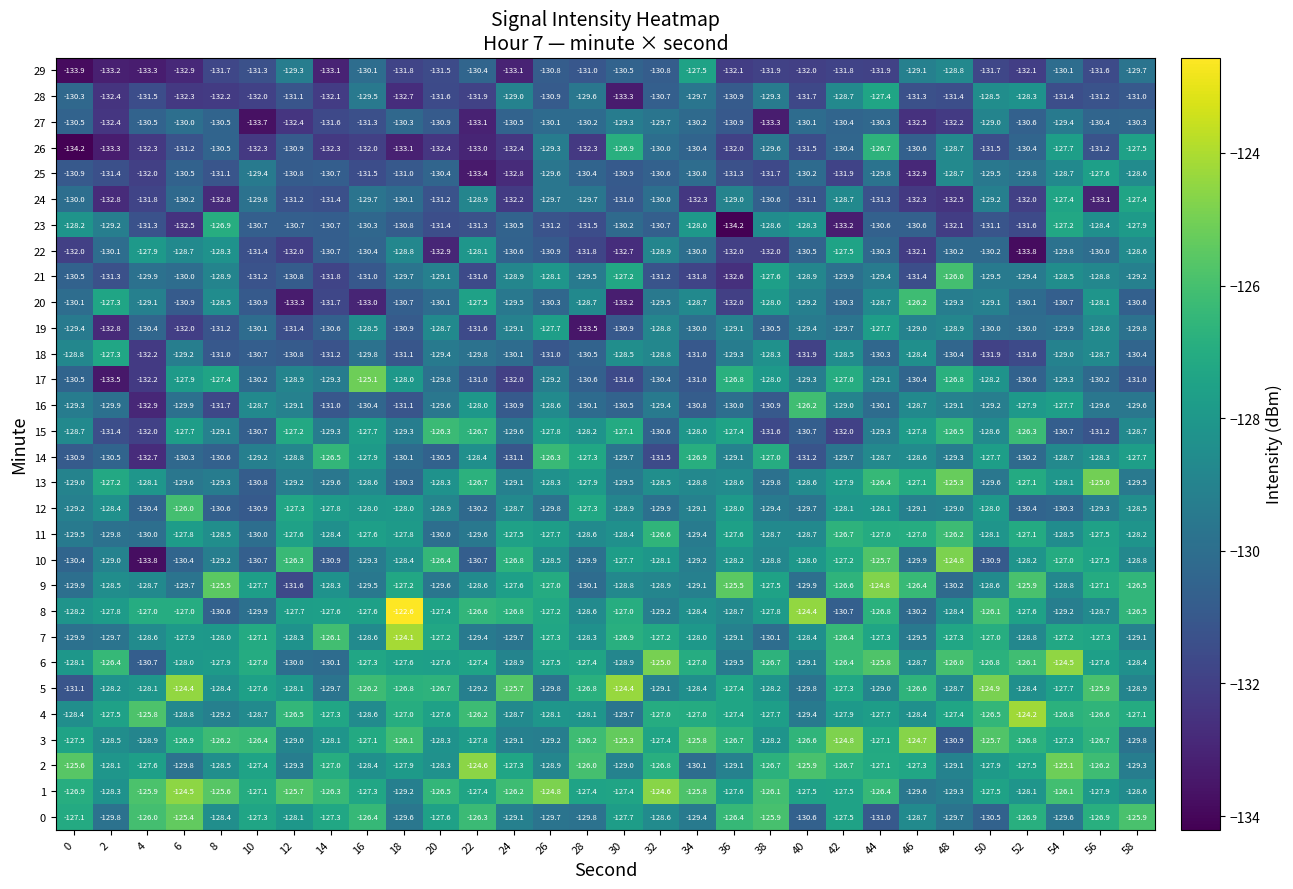

Between 10 and 52, which series saw the biggest shift?

row_4